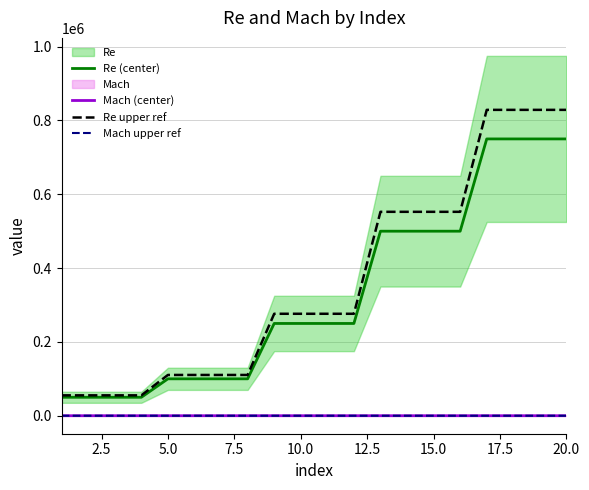

True or false: Mach upper ref and Re upper ref cross at least once.

False